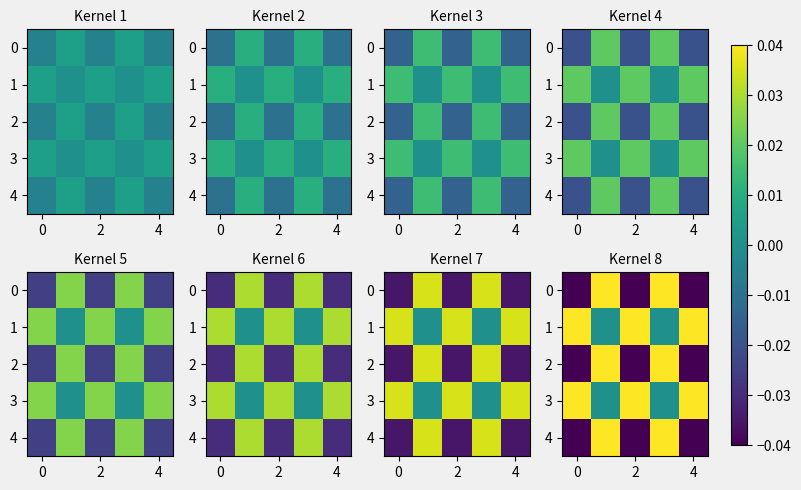

Count the number of categories in the chart.

5